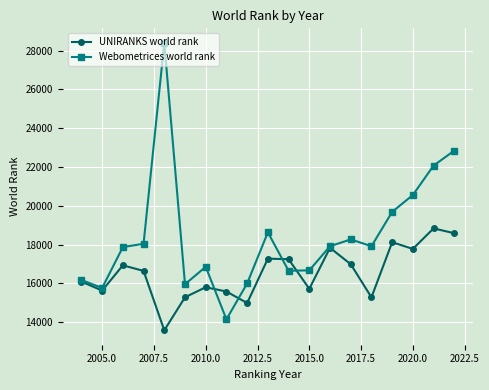

Which series has the widest spread of values?

Webometrices world rank